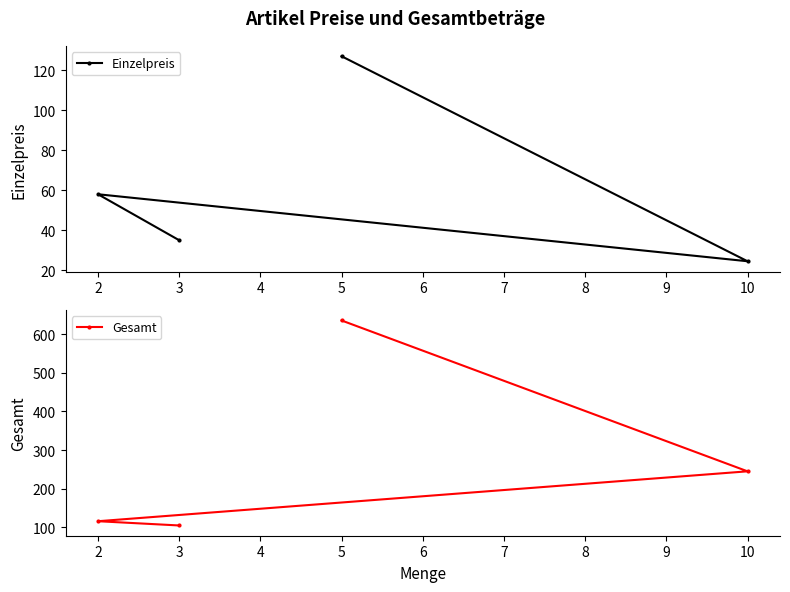

What is the lowest value of the Einzelpreis series?

24.5